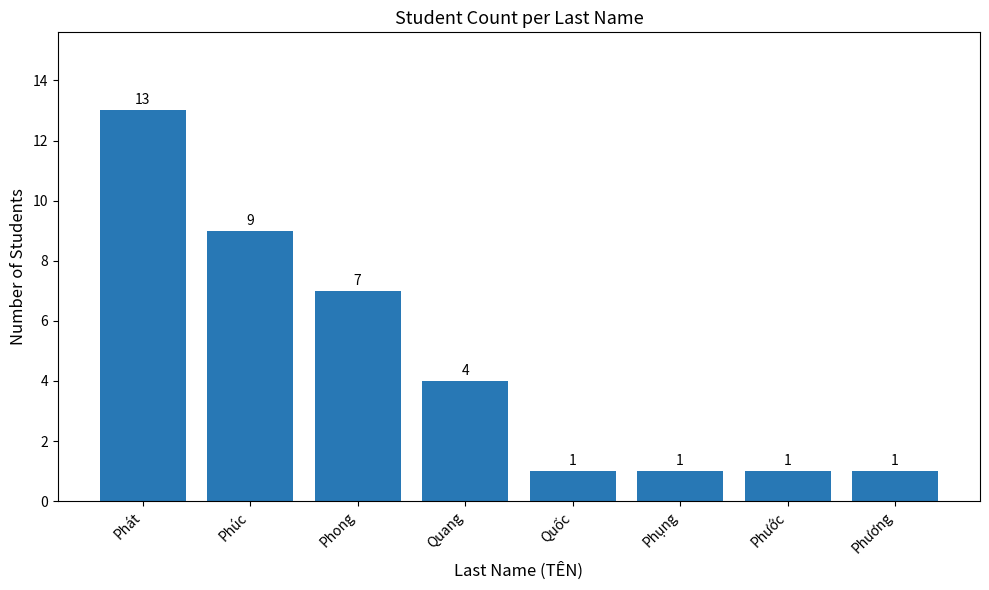

The value at Phước is 0. True or false?

False